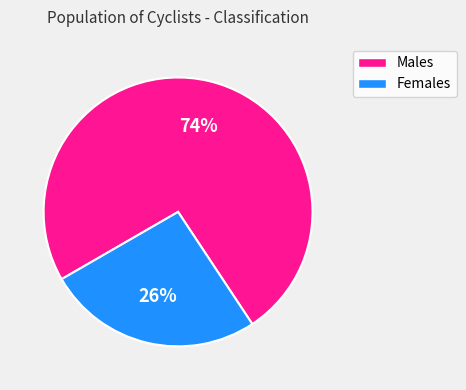

Is there a majority slice in this chart?

Yes